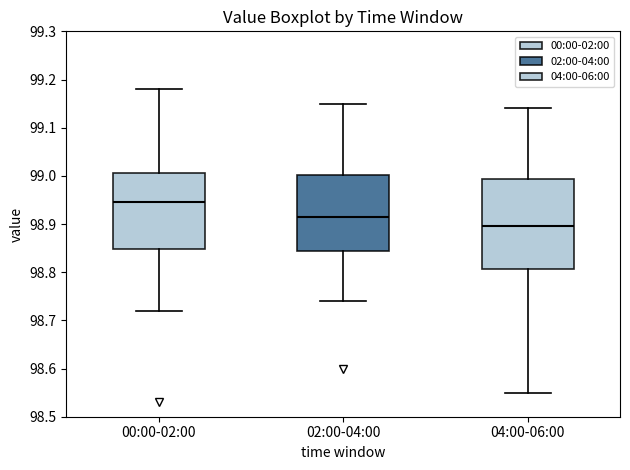

Where does the upper whisker of the box for 02:00-04:00 end on the y-axis? The values are not printed on the chart, so give them approximately, as read against the axis.

99.15